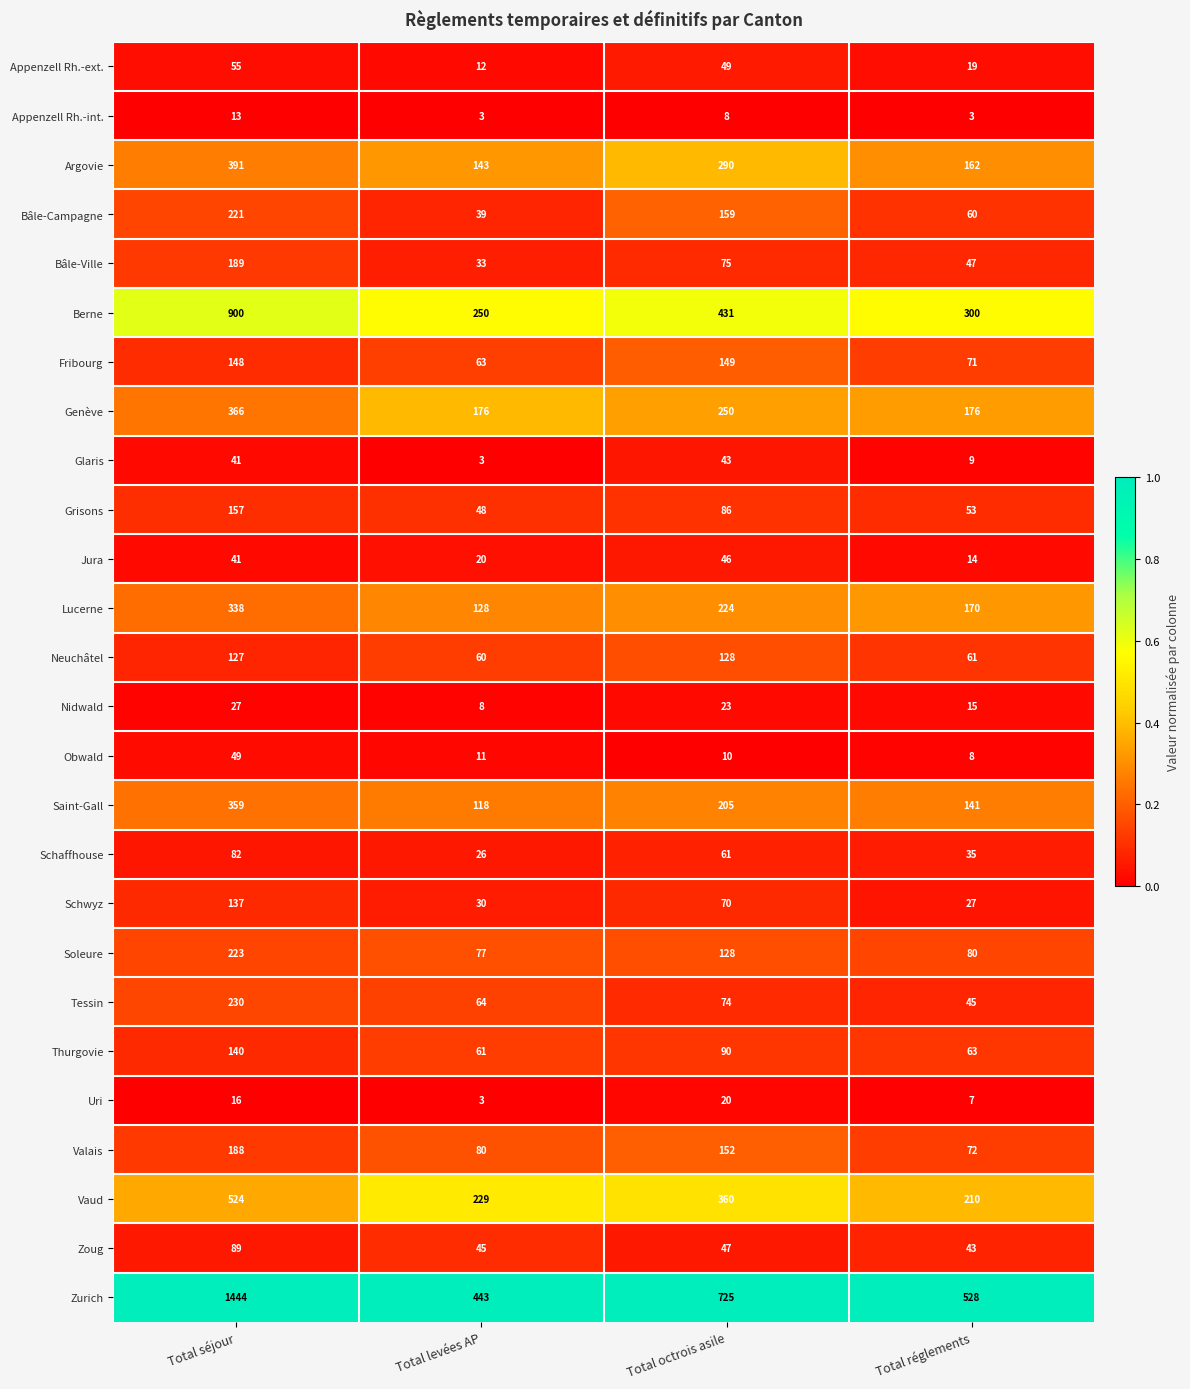

What is the difference between the maximum and minimum values in the Thurgovie series?

79